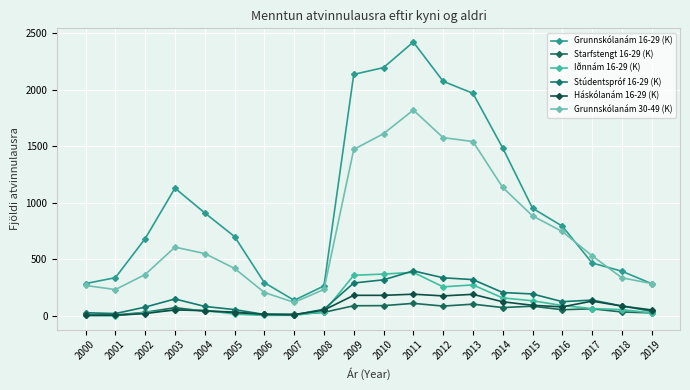

In Háskólanám 16-29 (K), how many points are lower than both neighbors (excluding endpoints)?

3